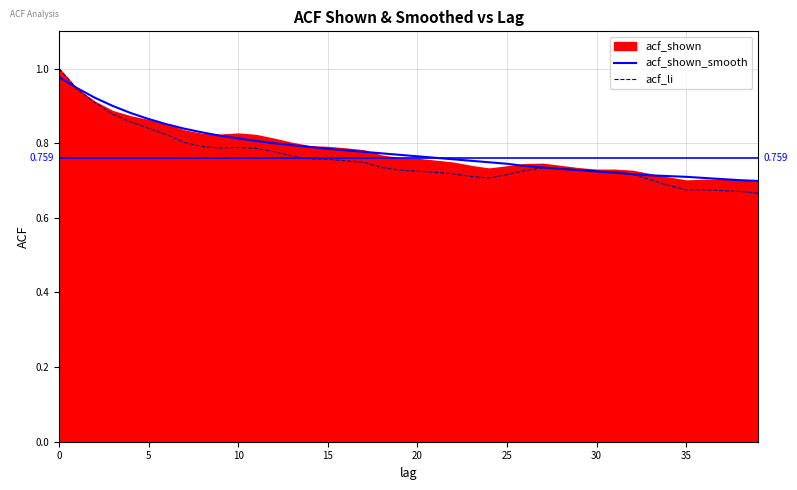

What is the difference between the second highest and minimum values in the acf_shown_smooth series?

0.2